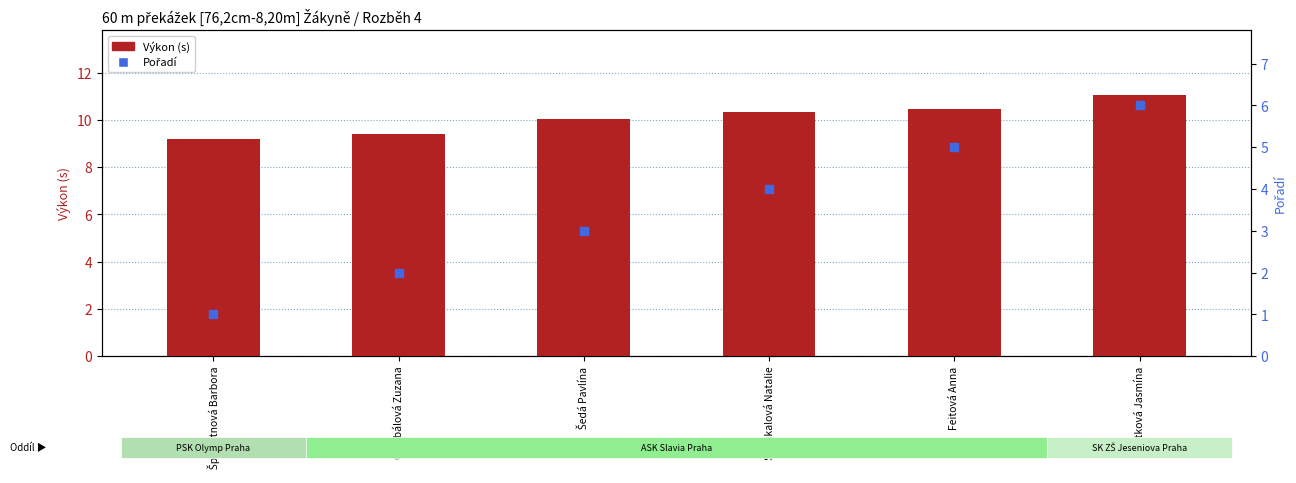

Which series has the largest total across all categories?

Výkon (s)